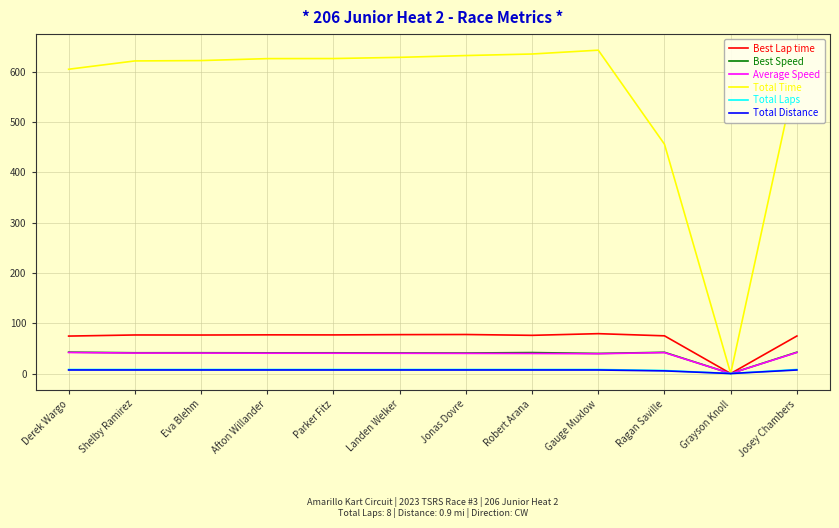

What is the difference between the maximum and minimum values in the Total Time series?

642.4